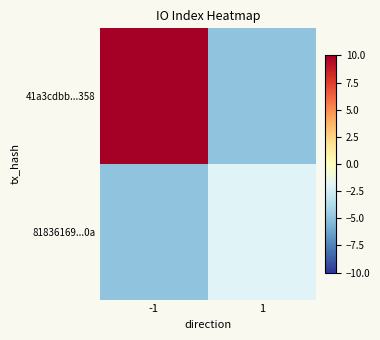

Reading right to left, extract all data points from this chart.

41a3cdbb...358: 1=-5	-1=12
81836169...0a: 1=-2	-1=-5